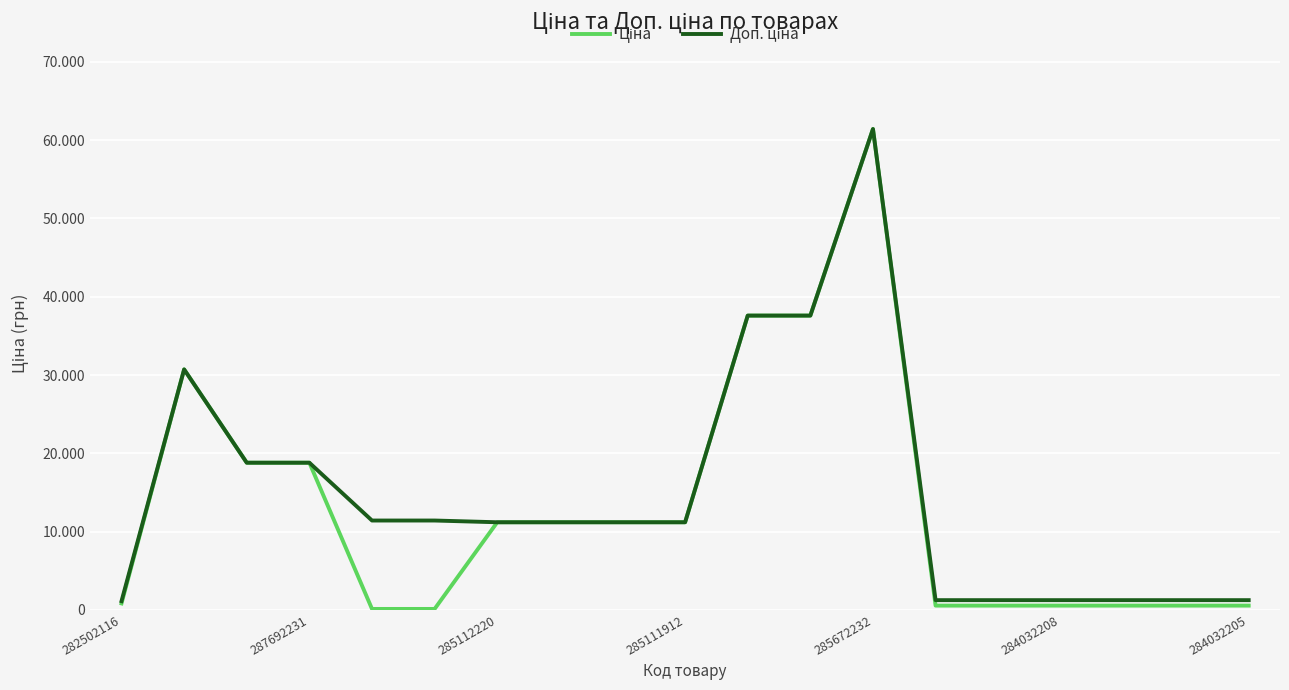

Does the chart display data point markers on the line(s)?

No